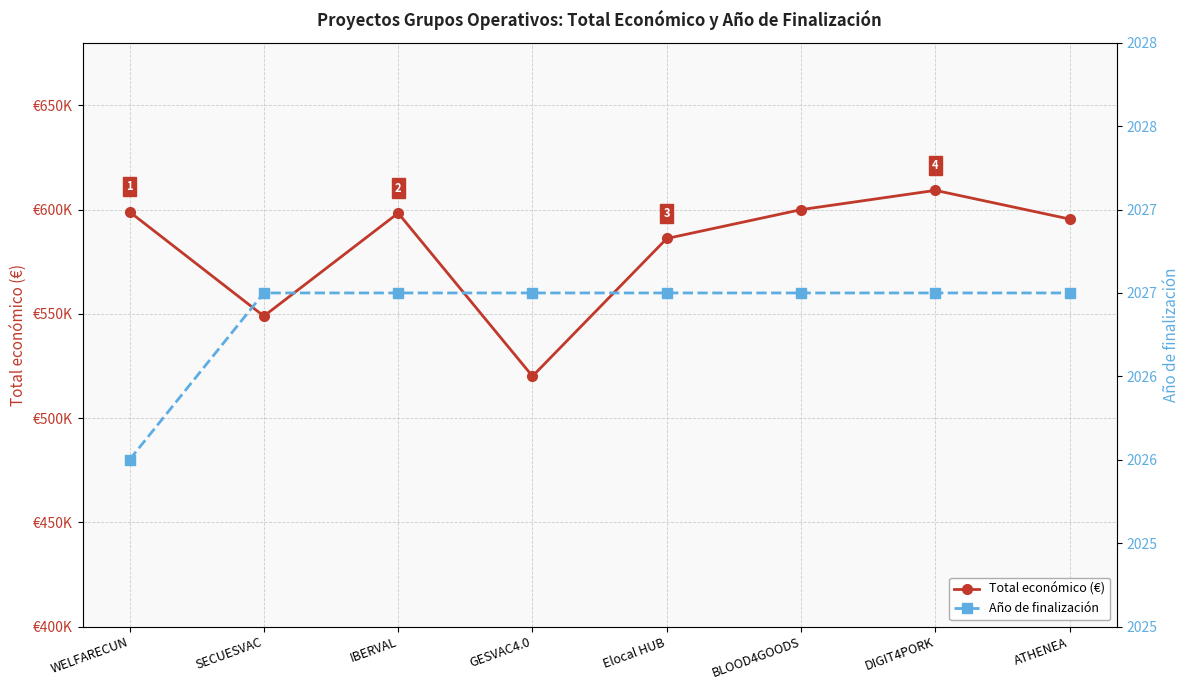

The Año de finalización series shows 2027 at BLOOD4GOODS. True or false?

True